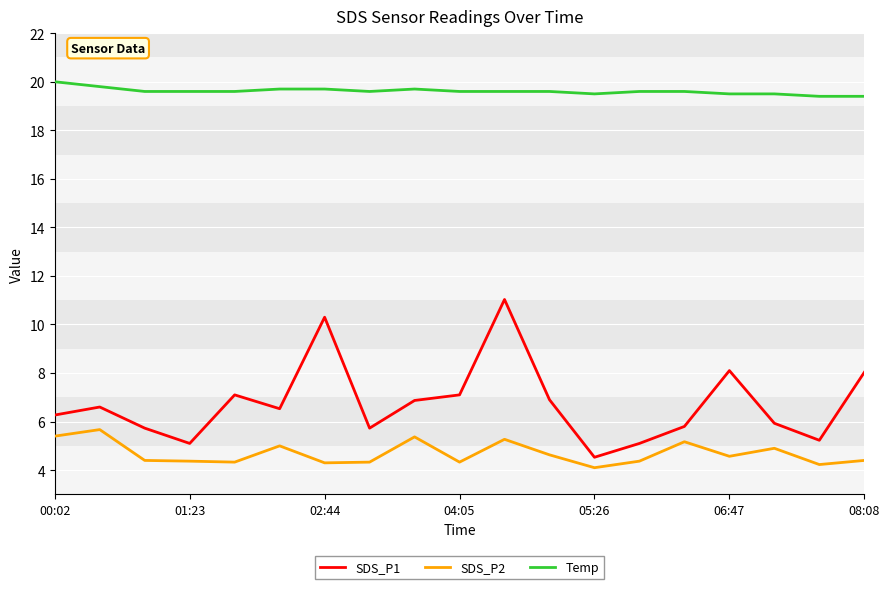

Which series has the largest range (max minus min)?

SDS_P1